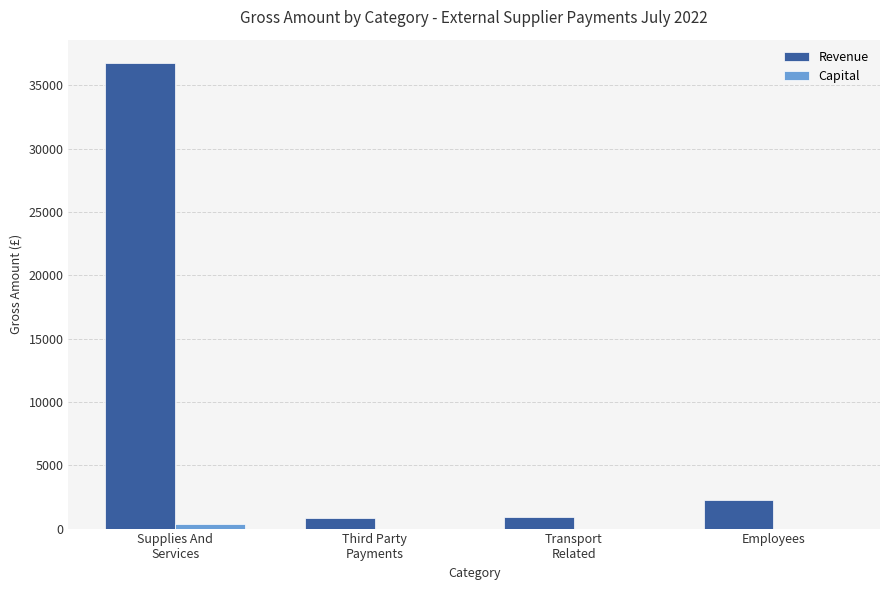

Read the Revenue value at Employees.

2281.7